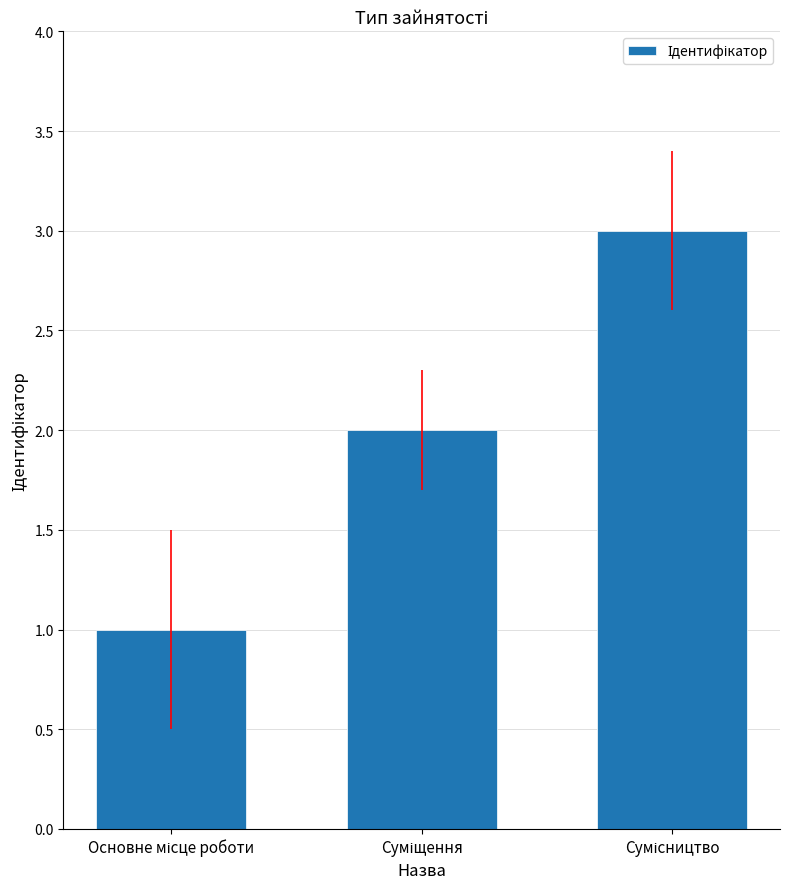

What is the greatest value displayed?

3